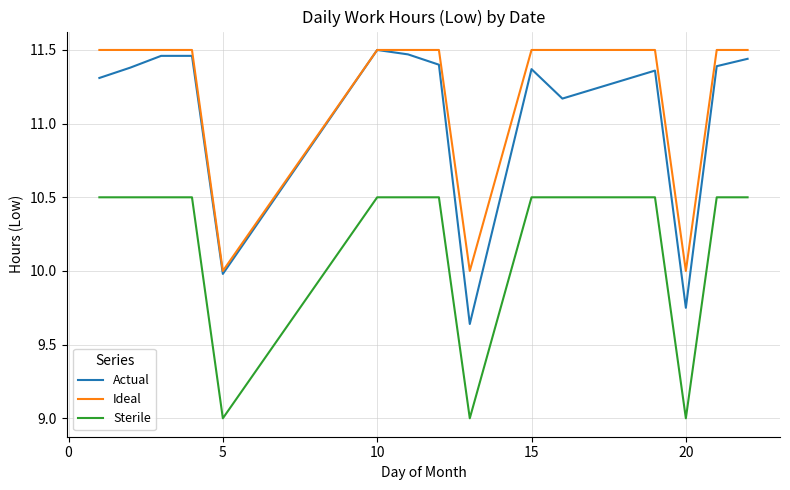

Which series has the largest total across all categories?

Ideal